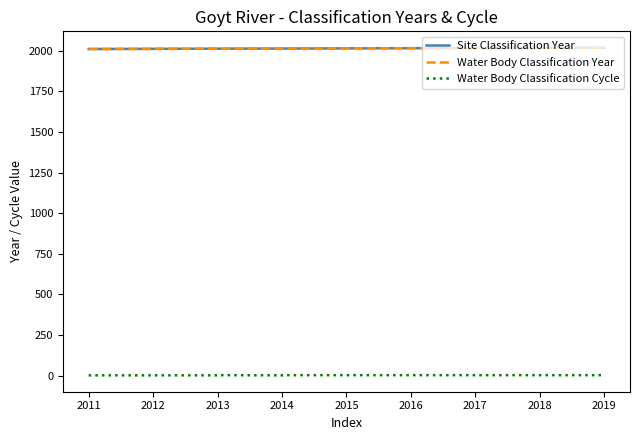

Rank the series by their maximum value, from lowest to highest.

Water Body Classification Cycle, Site Classification Year, Water Body Classification Year